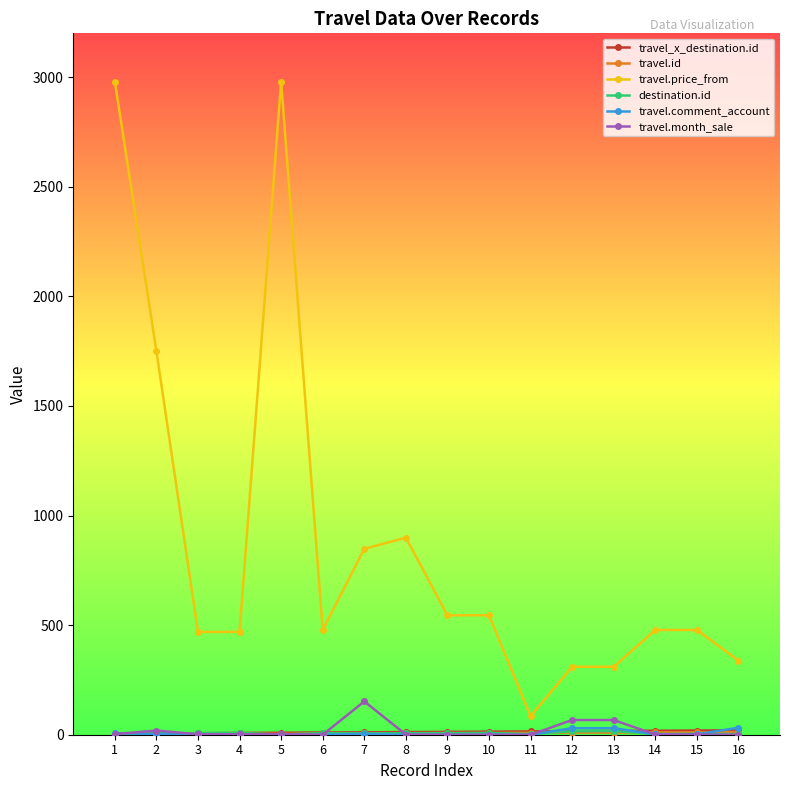

How many lines are shown in the chart?

6